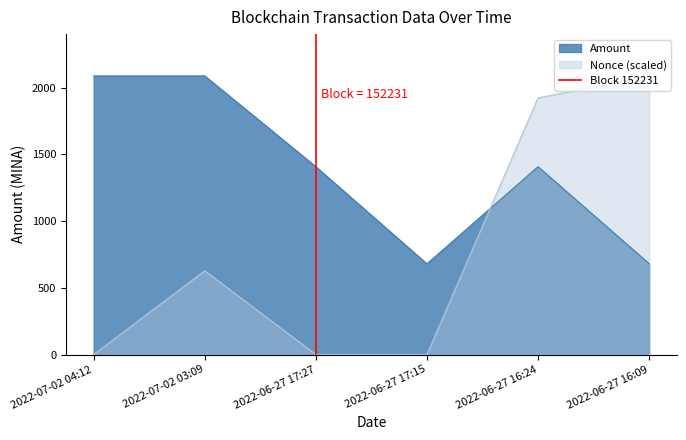

What is the lowest value of the Amount series?

679.6